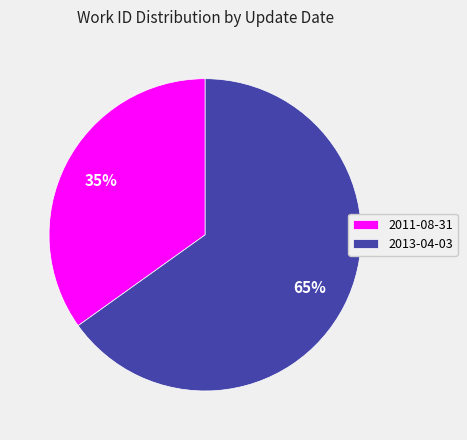

True or false: 2011-08-31 accounts for 35% of the total.

True